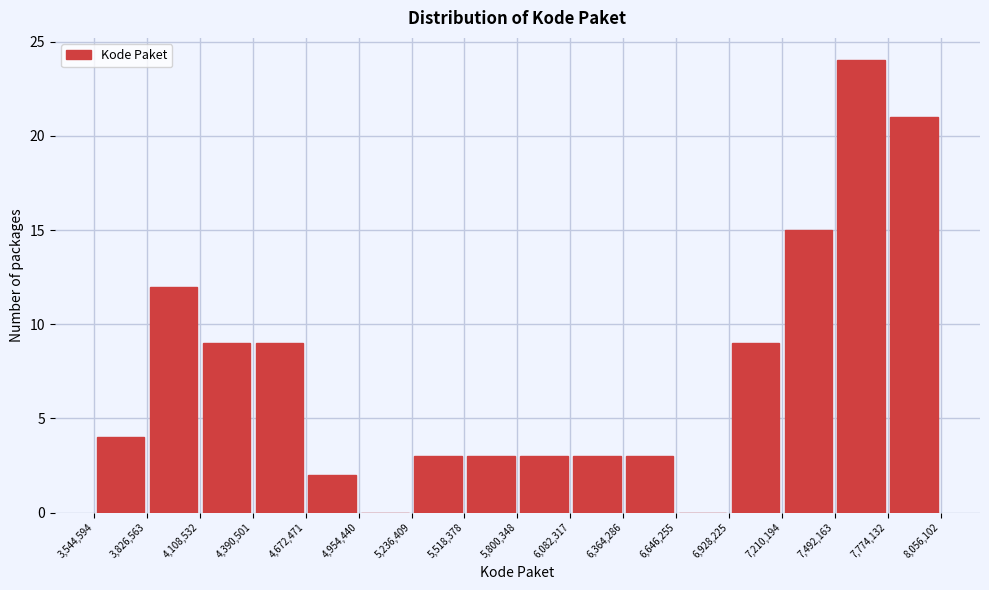

How tall is the bar that spans 7,492,163 to 7,774,132 on the x-axis? The values are not printed on the chart, so give them approximately, as read against the axis.

24